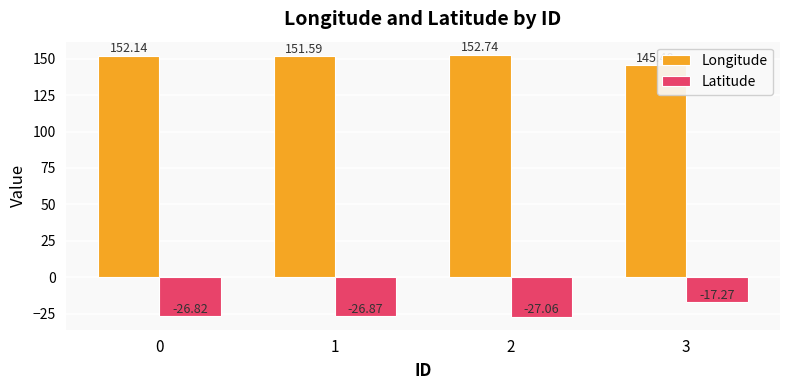

At how many categories does at least one series exceed 132?

4